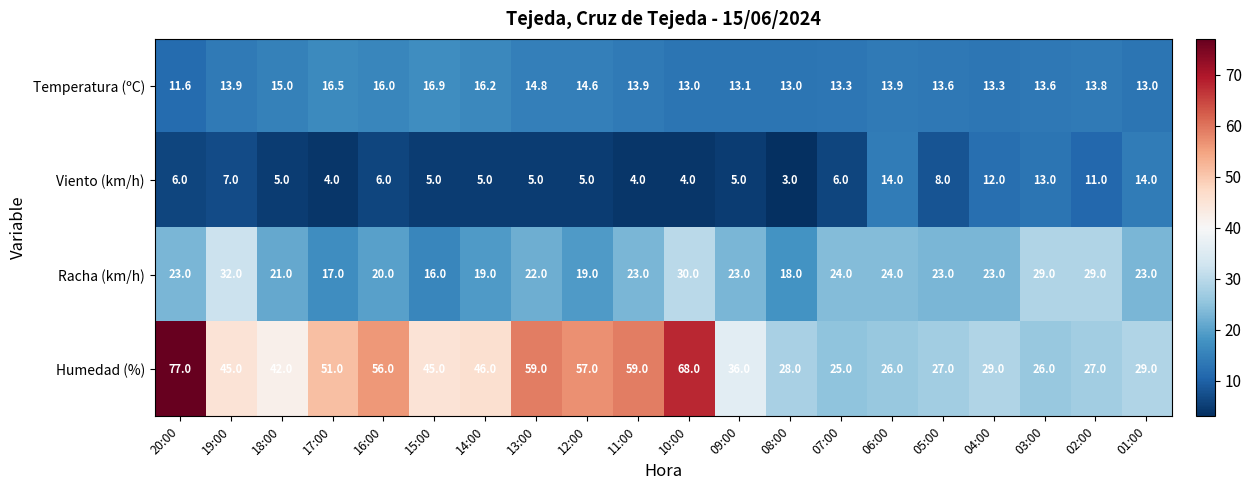

What is the difference between the highest and lowest values at 07:00?

19.0